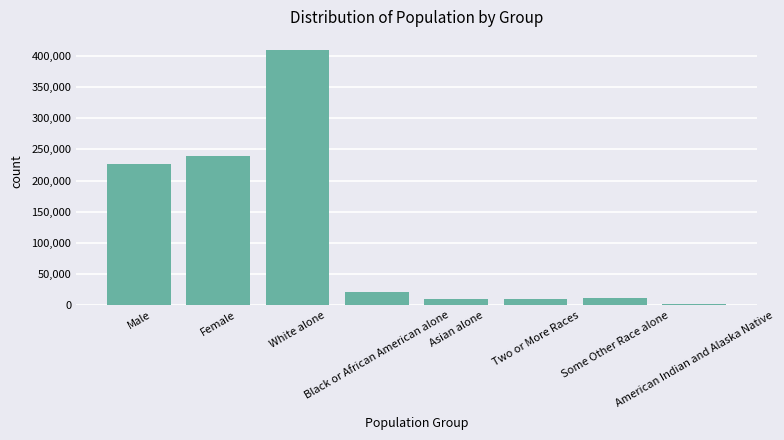

How many values are below 20700?

4